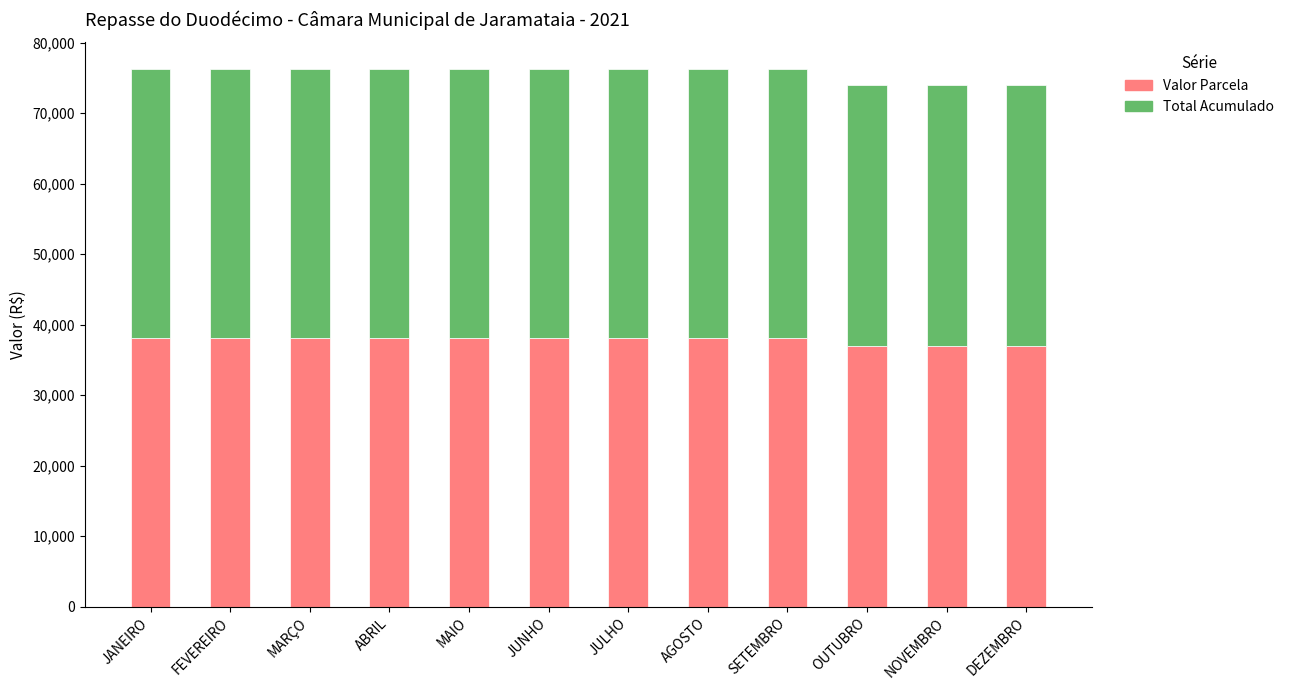

What is the approximate value of Valor Parcela at DEZEMBRO?

36995.1